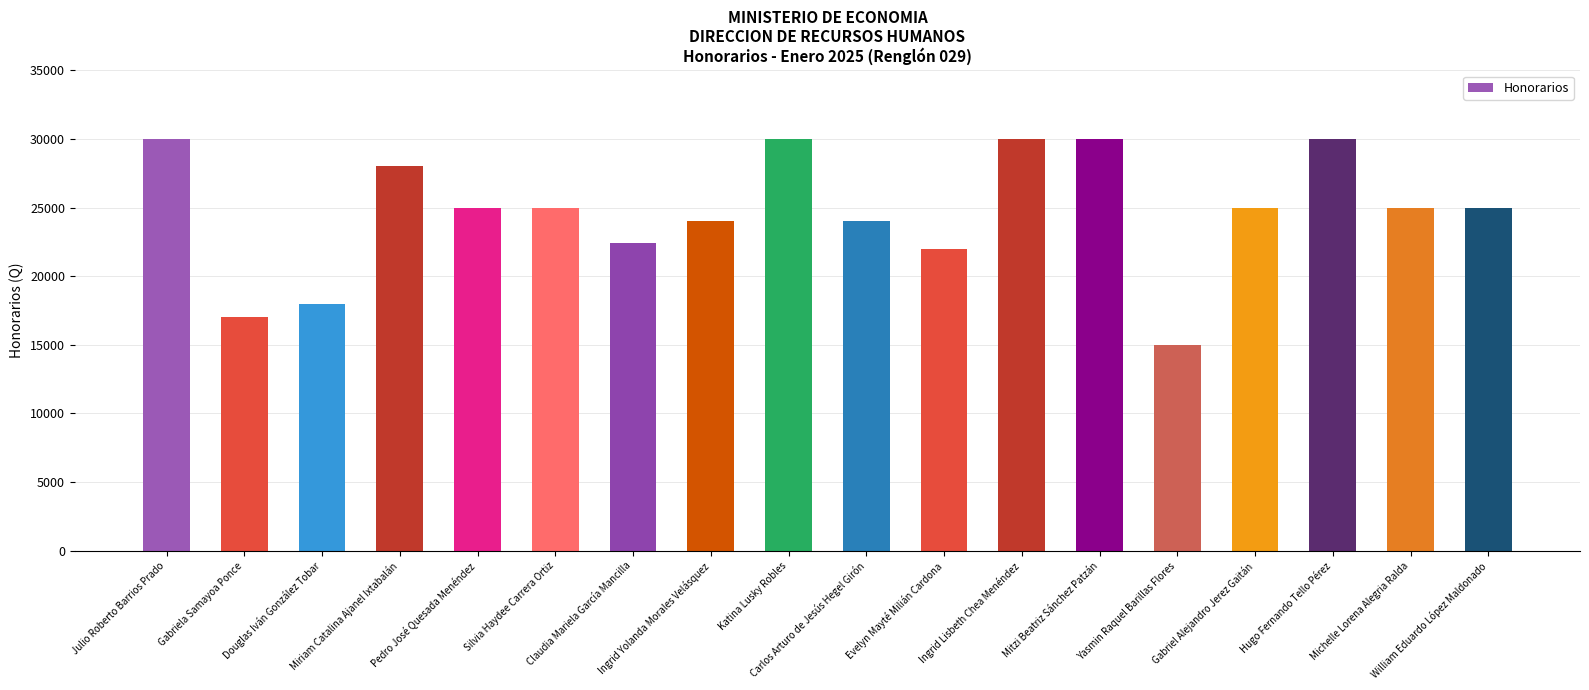

What position from the right is Julio Roberto Barrios Prado?

18